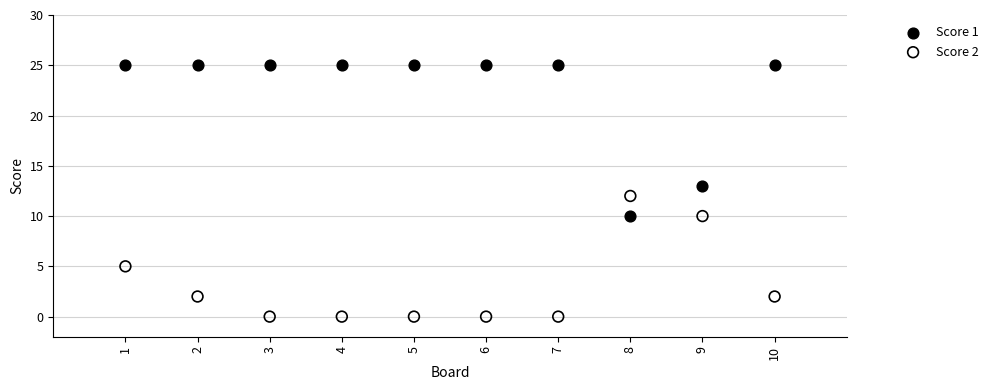

What are all the series names shown in the legend?

Score 1, Score 2